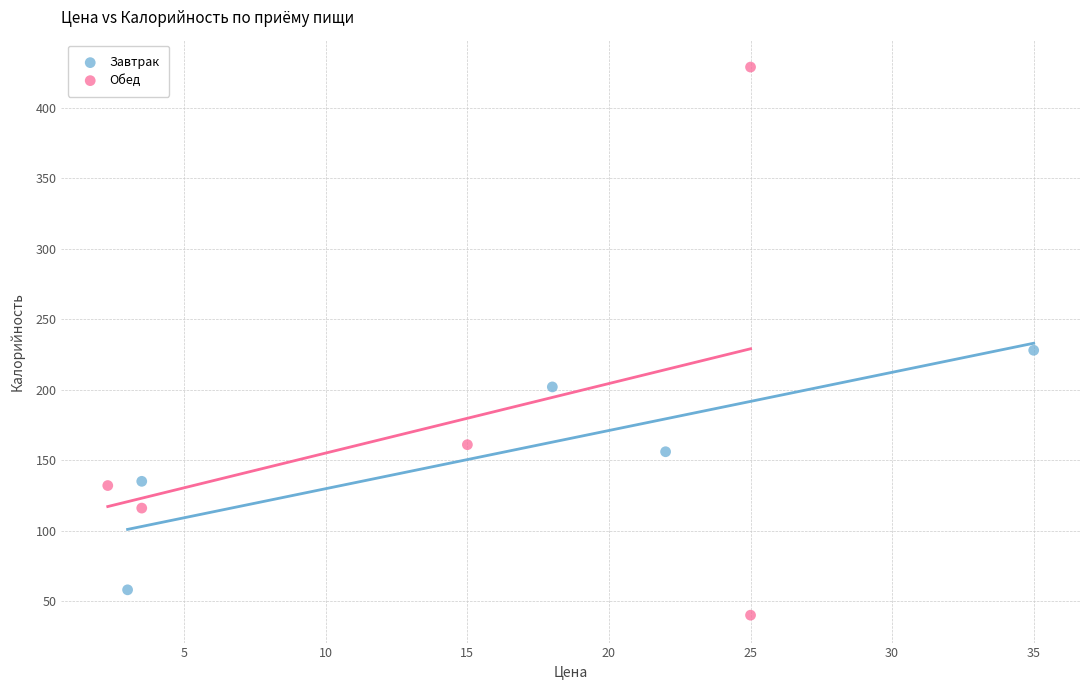

What are all the series names shown in the legend?

Завтрак, Обед